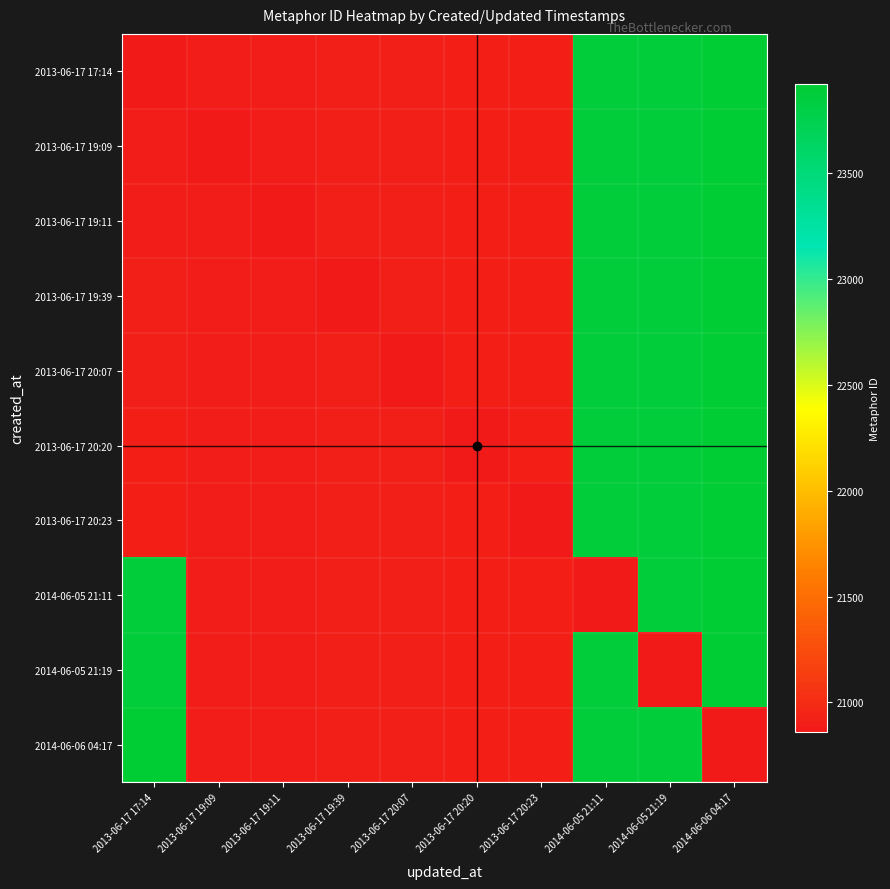

Rank the series by their maximum value, from highest to lowest.

2013-06-17 17:14, 2013-06-17 19:09, 2013-06-17 19:11, 2013-06-17 19:39, 2013-06-17 20:07, 2013-06-17 20:20, 2013-06-17 20:23, 2014-06-05 21:11, 2014-06-05 21:19, 2014-06-06 04:17